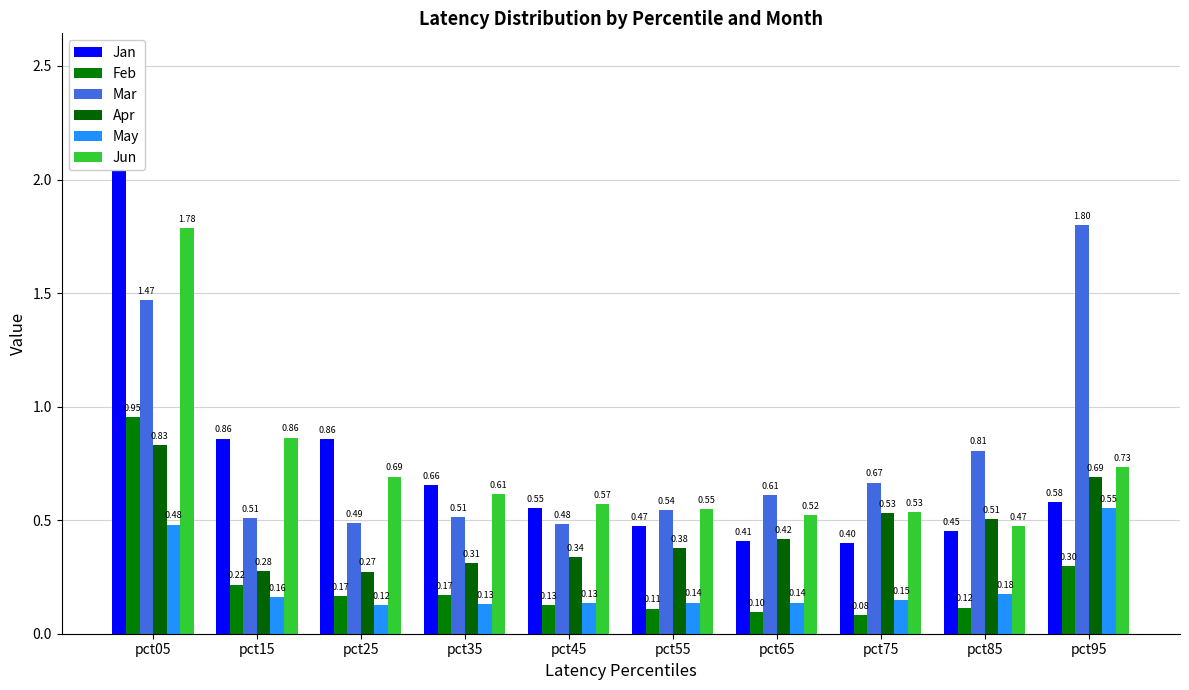

True or false: Feb has a value of 0.3 at pct05.

False